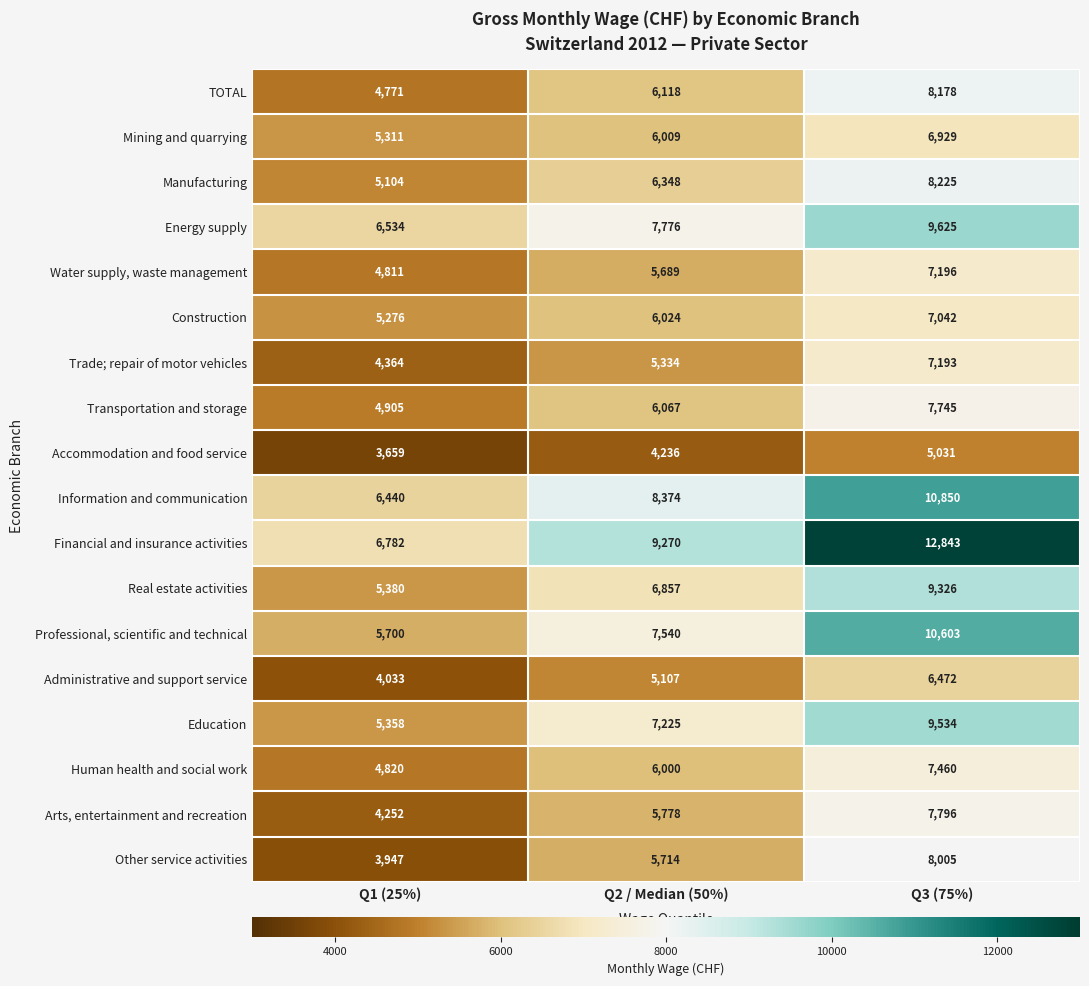

What is the sum of the Arts, entertainment and recreation values at Q1 (25%) and Q2 / Median (50%)?

10030